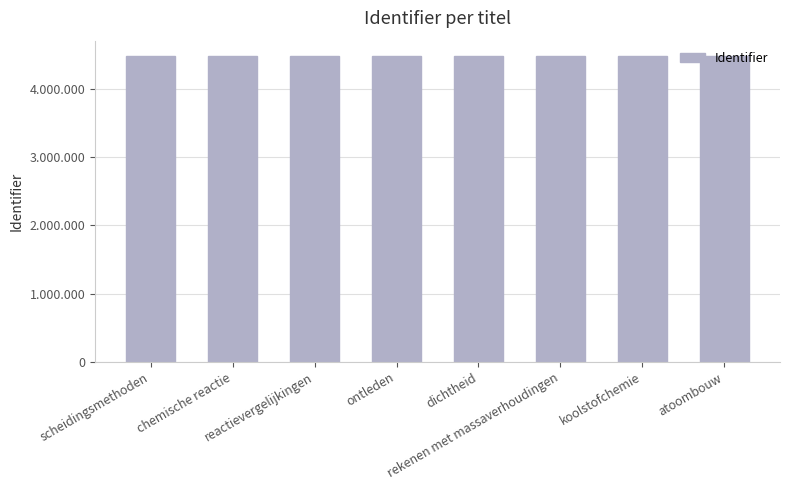

Are the bars horizontal?

No